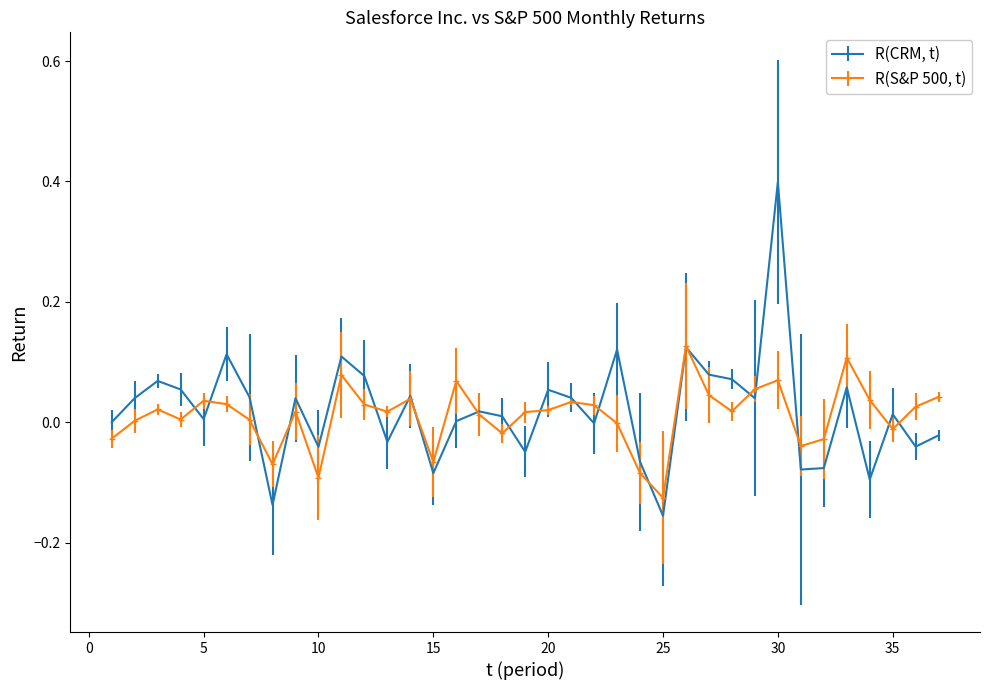

Rank the series by their maximum value, from lowest to highest.

R(S&P 500, t), R(CRM, t)